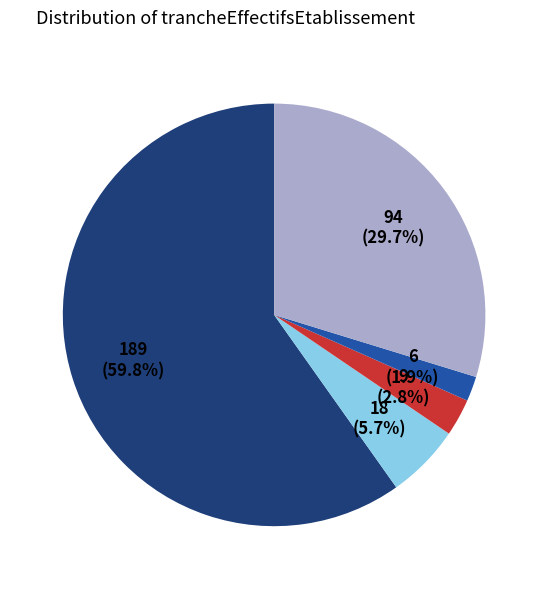

Does any single category account for the majority?

Yes